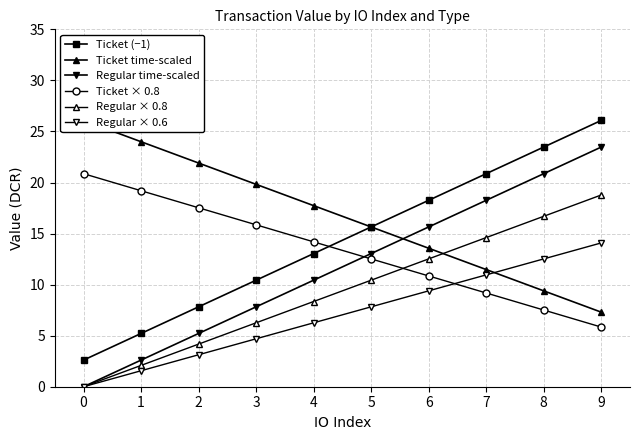

Rank the categories by Regular × 0.8 value from highest to lowest.

9, 8, 7, 6, 5, 4, 3, 2, 1, 0